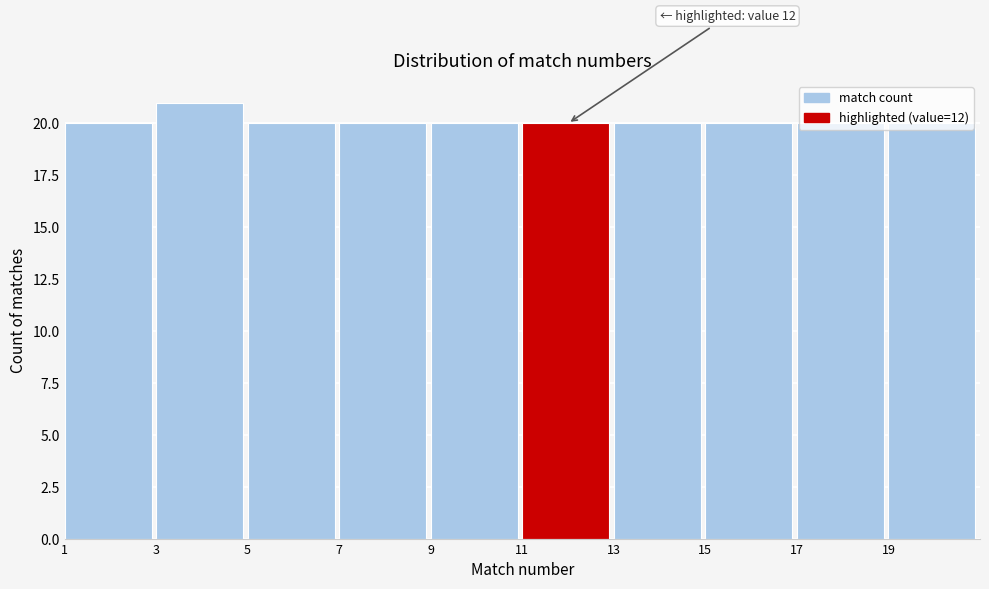

Over which range of the x-axis is the bar tallest?

3 to 5